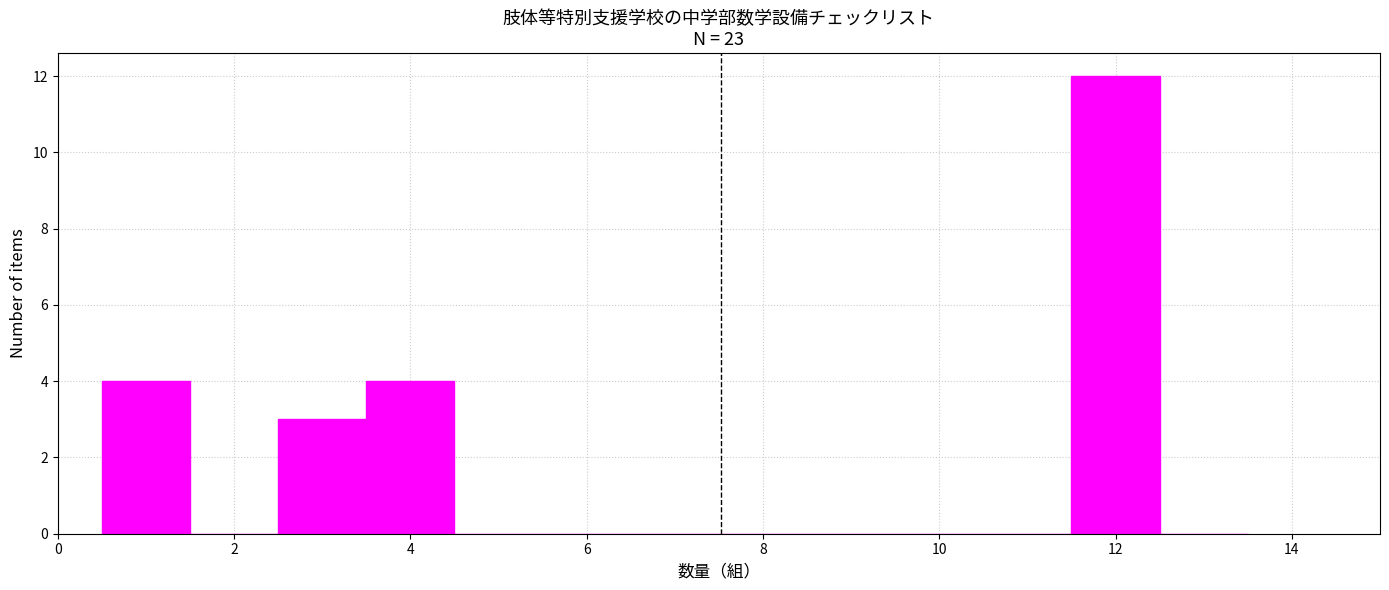

What is the height of the bar covering 3.5 to 4.5 on the x-axis? Neither the bar edges nor the heights are printed on the chart, so give them approximately, as read against the axes.

4